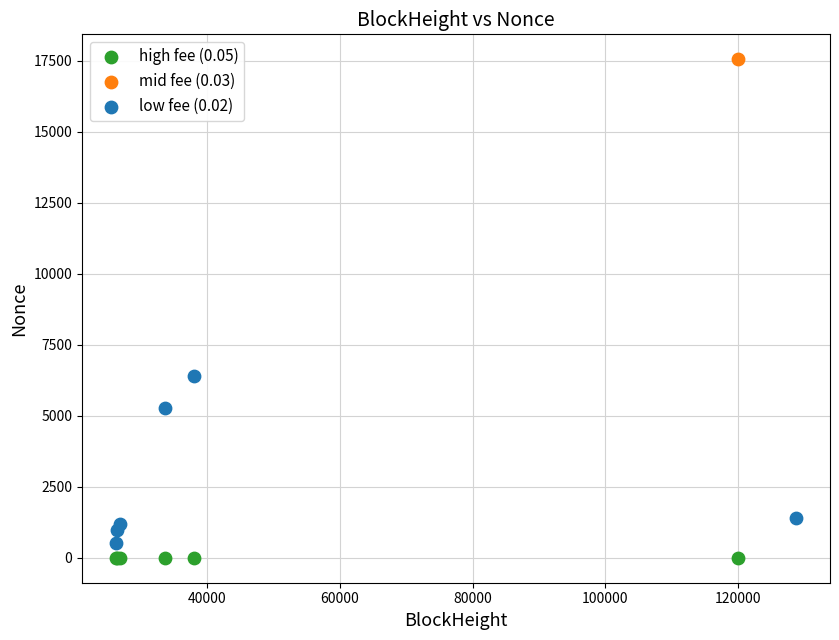

Which series reaches the minimum Y coordinate?

high fee (0.05)